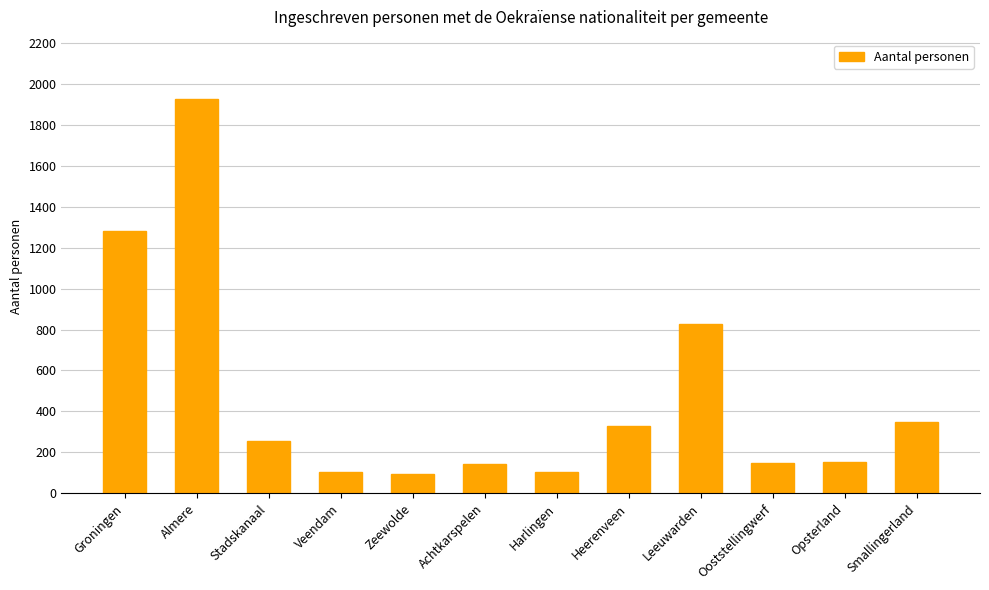

How many data points are less than 256?

6